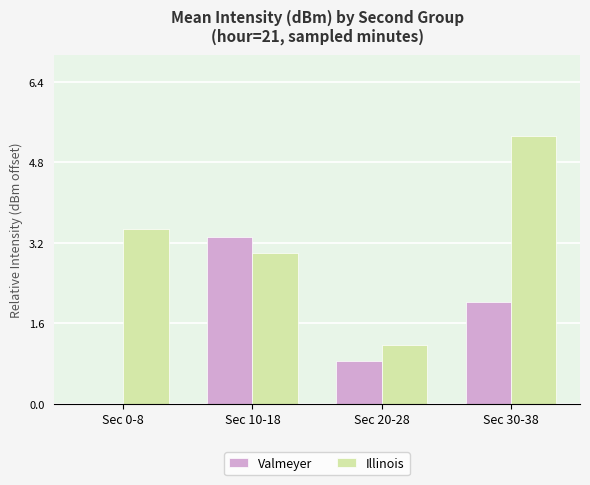

How many data points does each series have?

4